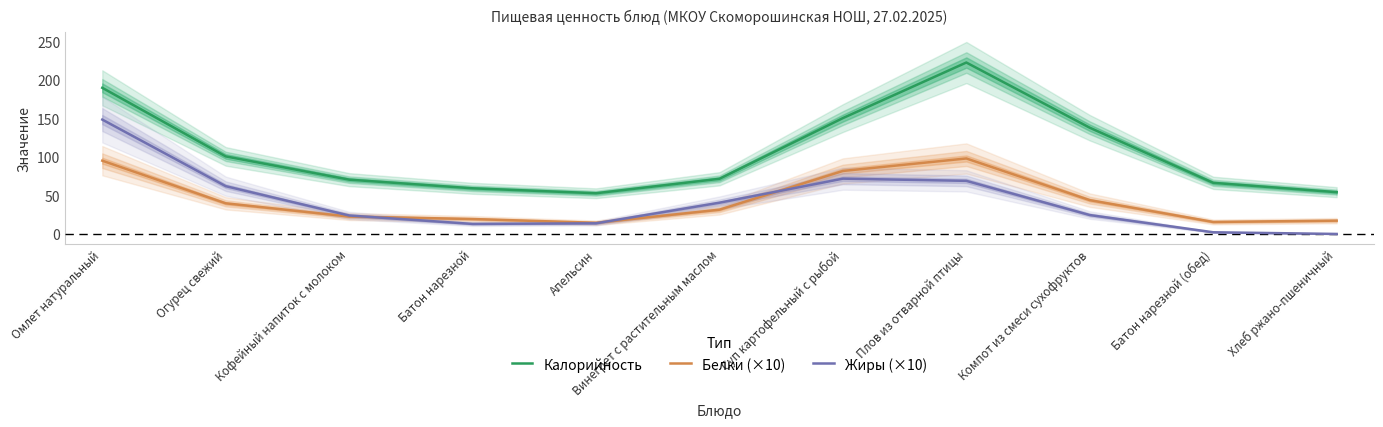

At which label does Калорийность reach its minimum?

Апельсин